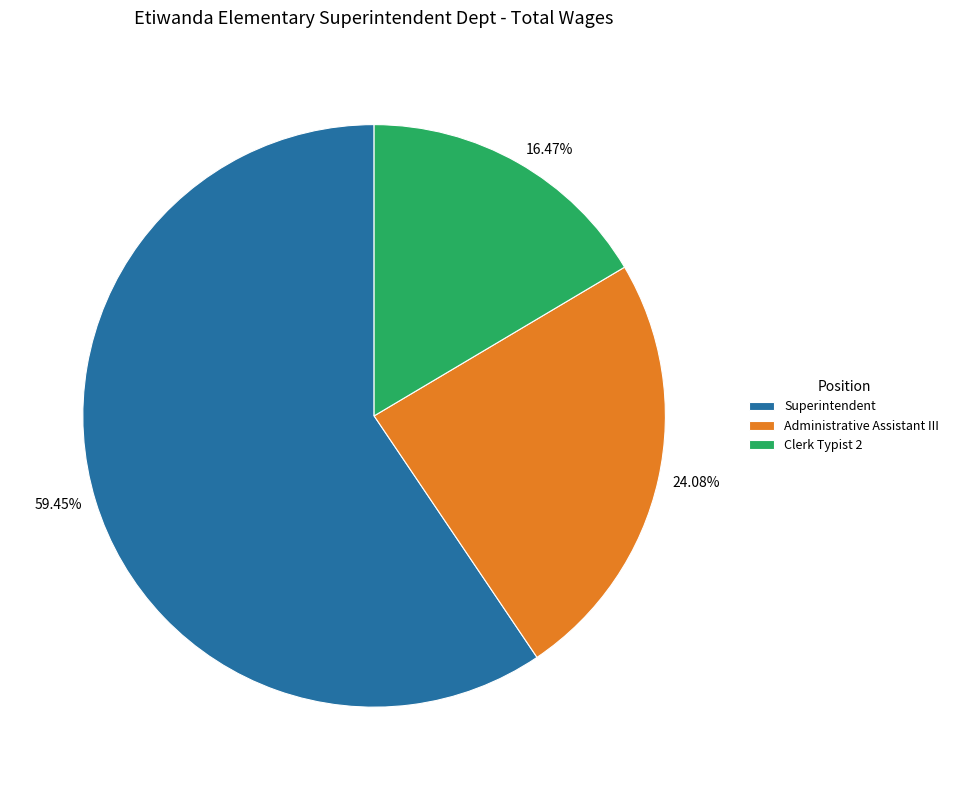

To the nearest percent, what portion does Administrative Assistant III represent?

24%